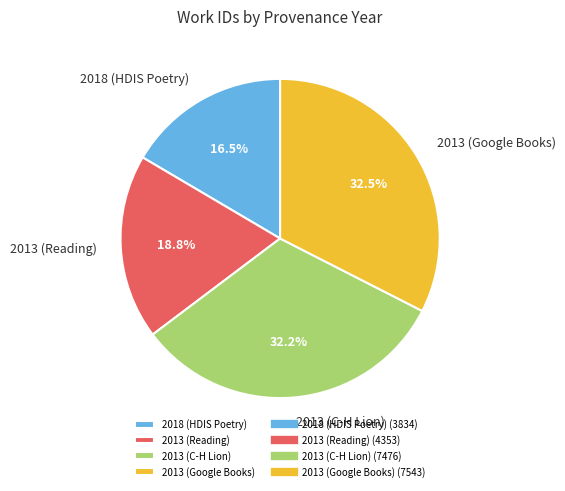

What is the smallest slice in the pie chart?

2018 (HDIS Poetry)